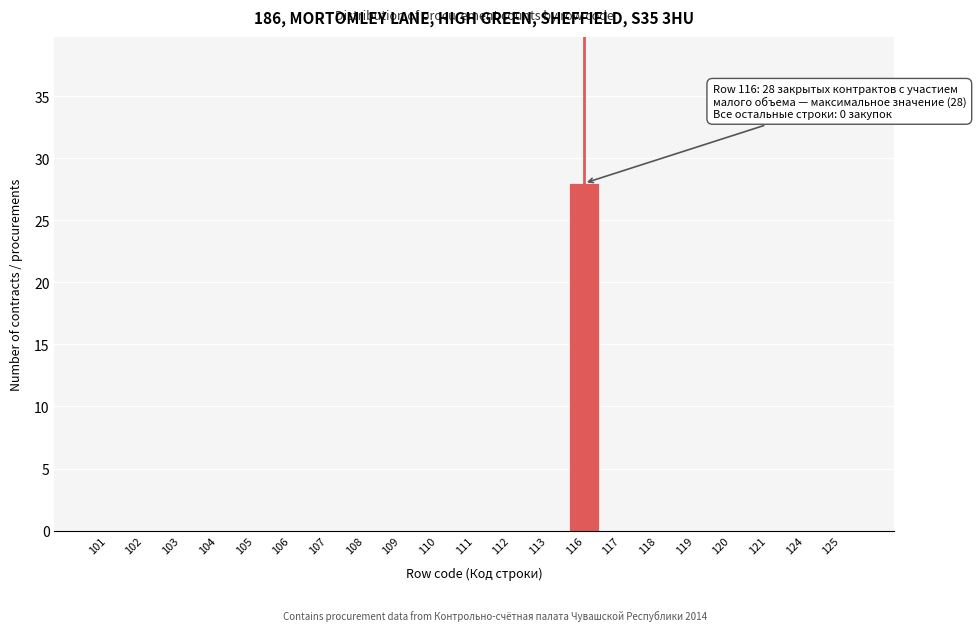

Reading left to right, extract all data points from this chart.

101=0	102=0	103=0	104=0	105=0	106=0	107=0	108=0	109=0	110=0	111=0	112=0	113=0	116=28	117=0	118=0	119=0	120=0	121=0	124=0	125=0